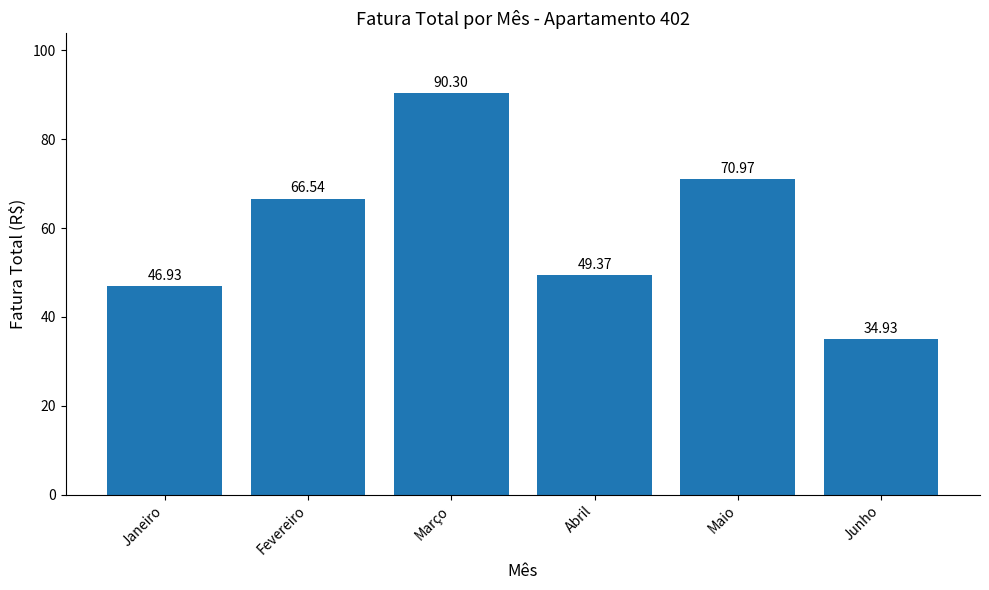

Reading left to right, transcribe all the data shown in this chart.

46.9	66.5	90.3	49.4	71.0	34.9